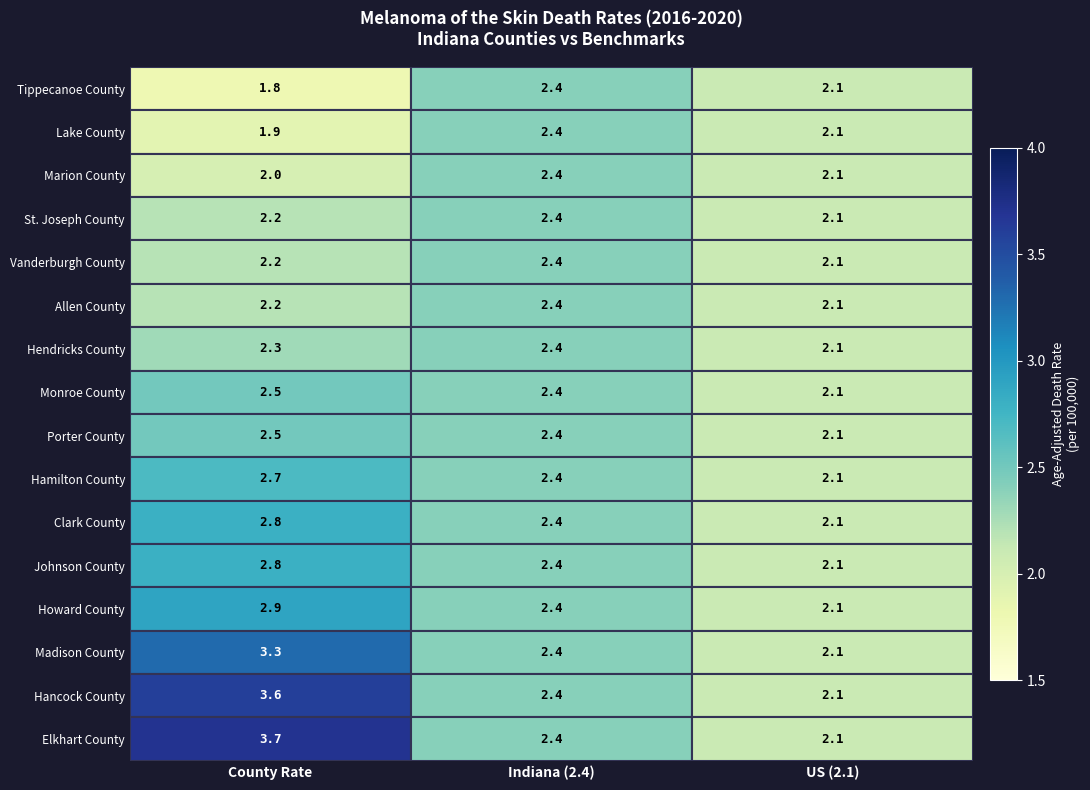

The Hendricks County series shows 3.3 at County Rate. True or false?

False